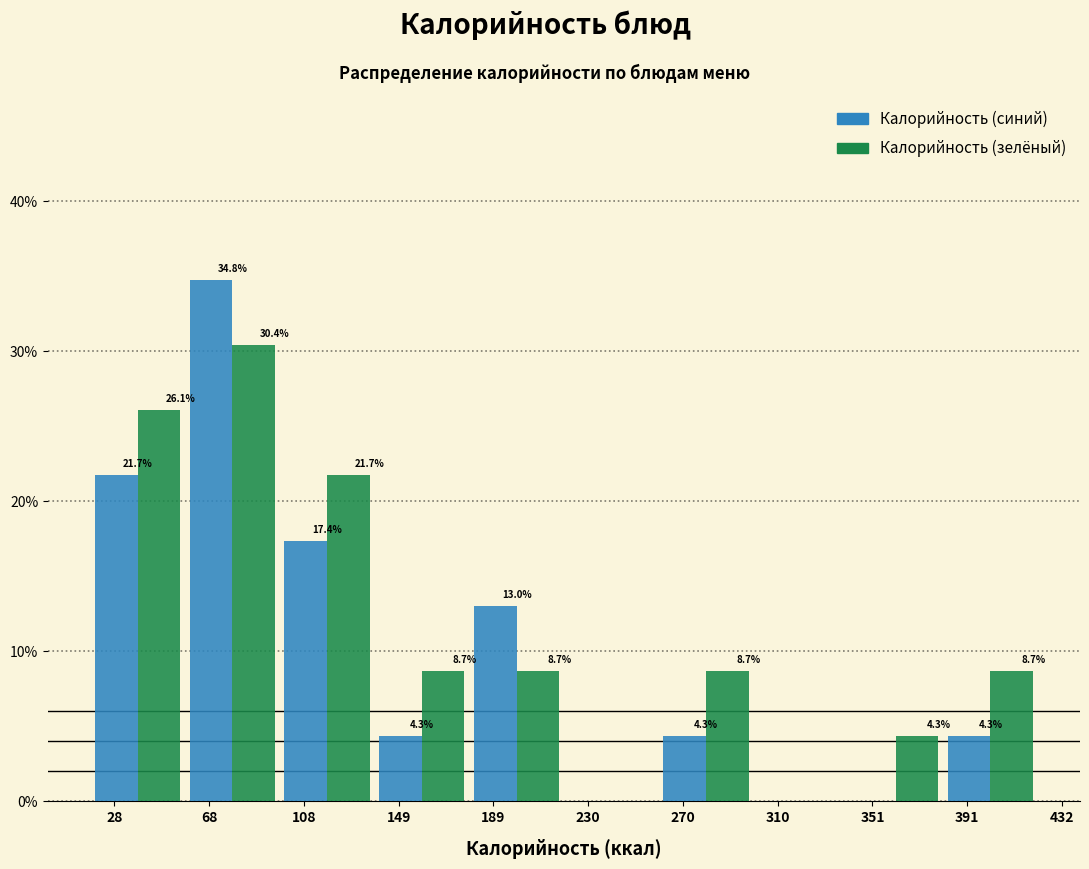

Does the chart contain stacked bars?

No